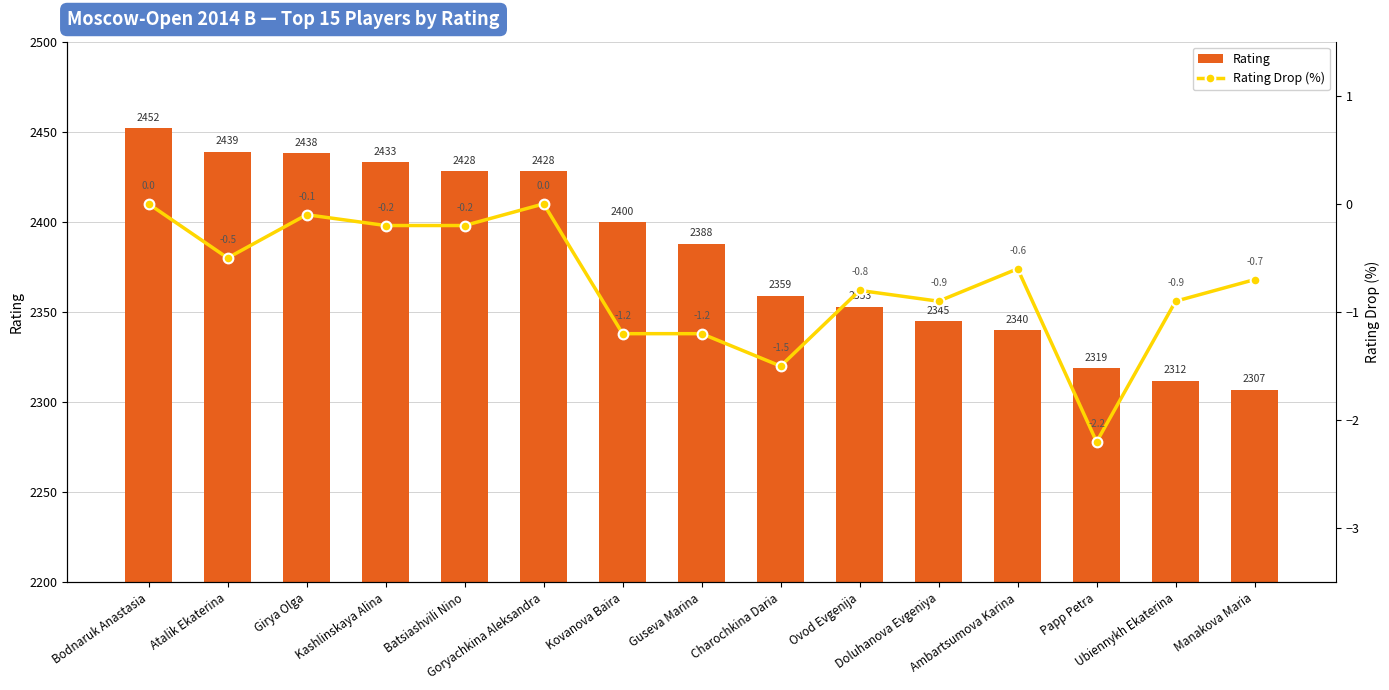

Which series has the largest total across all categories?

Rating